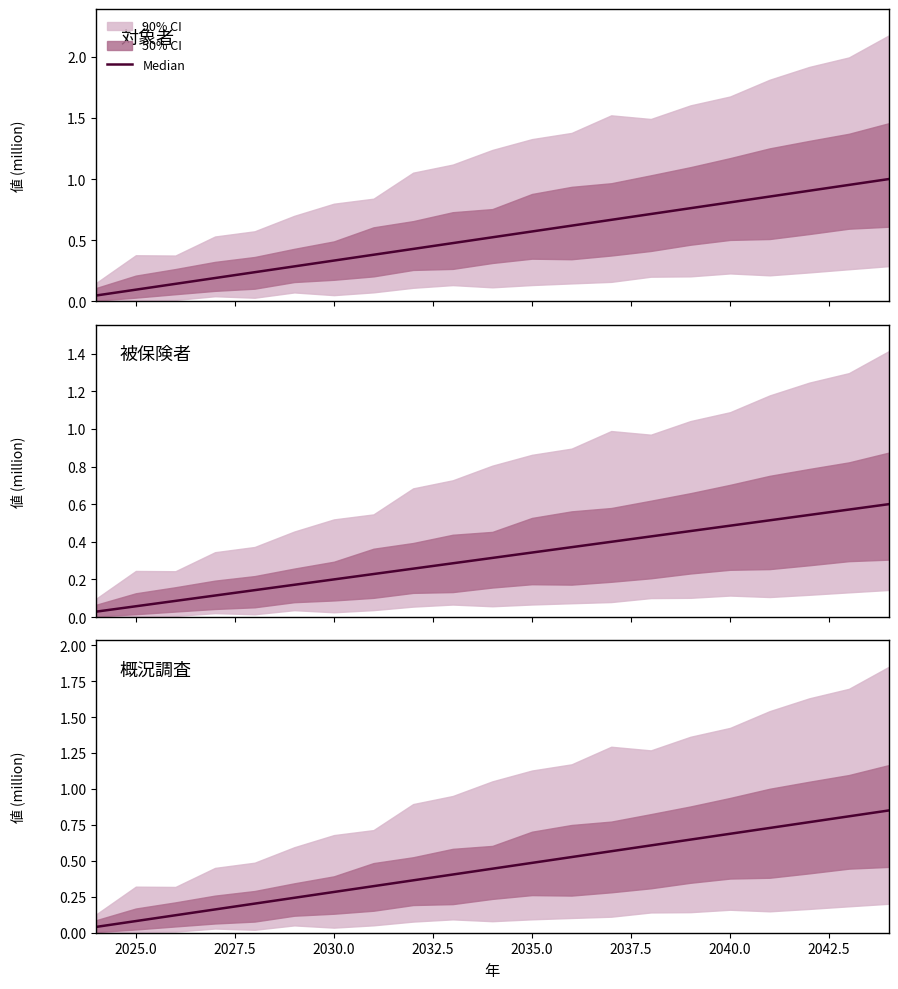

How many lines are shown in the chart?

1